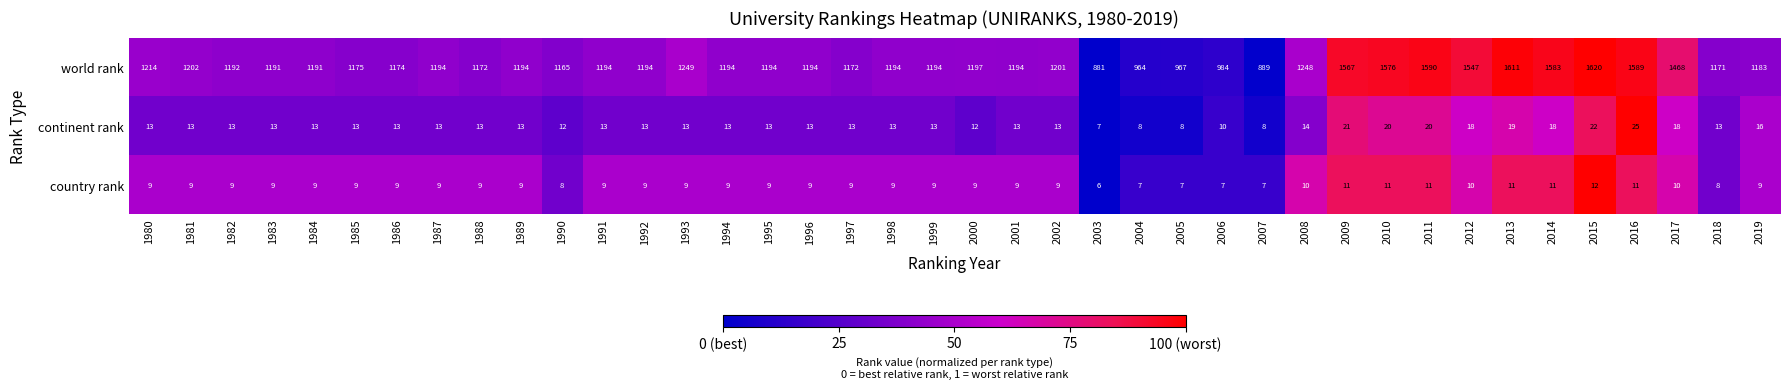

How many values in the continent rank series are below 13?

7